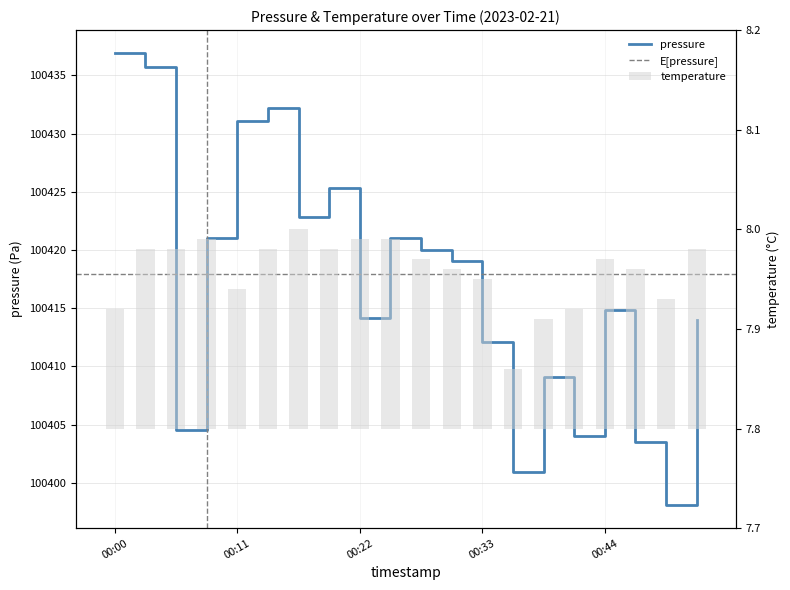

Which label corresponds to the largest value in the chart?

00:00